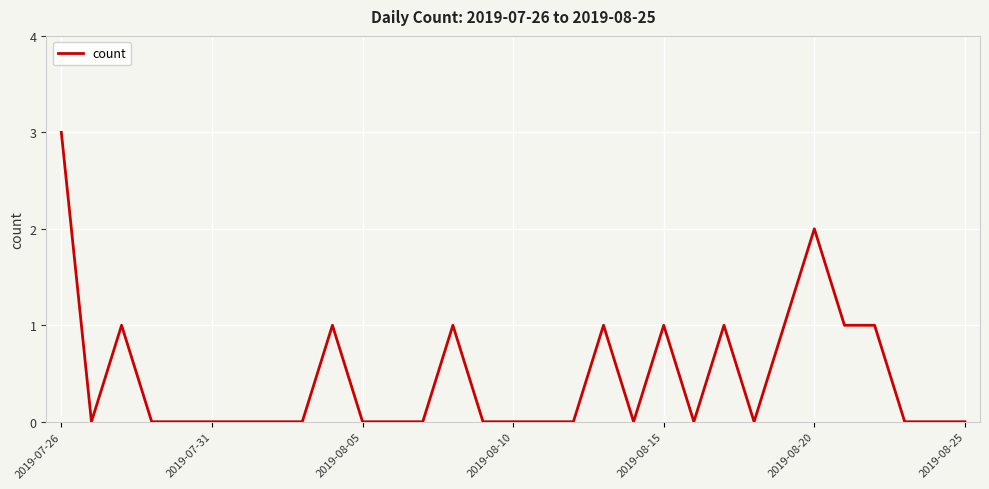

True or false: there are more than 0 points higher than both neighbors.

True